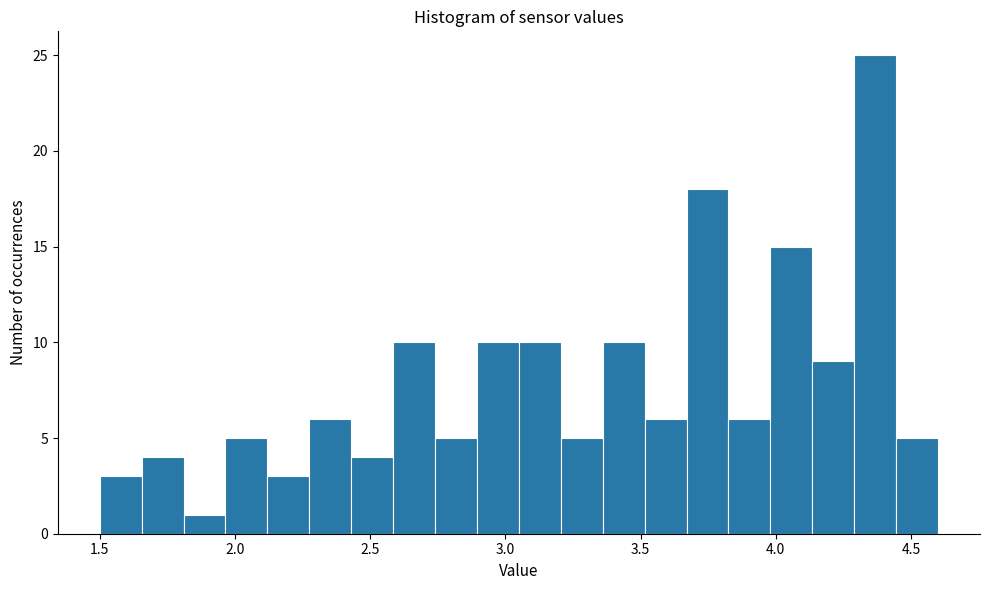

Read against the x-axis, roughly where is the centre of the tallest bar?

4.35